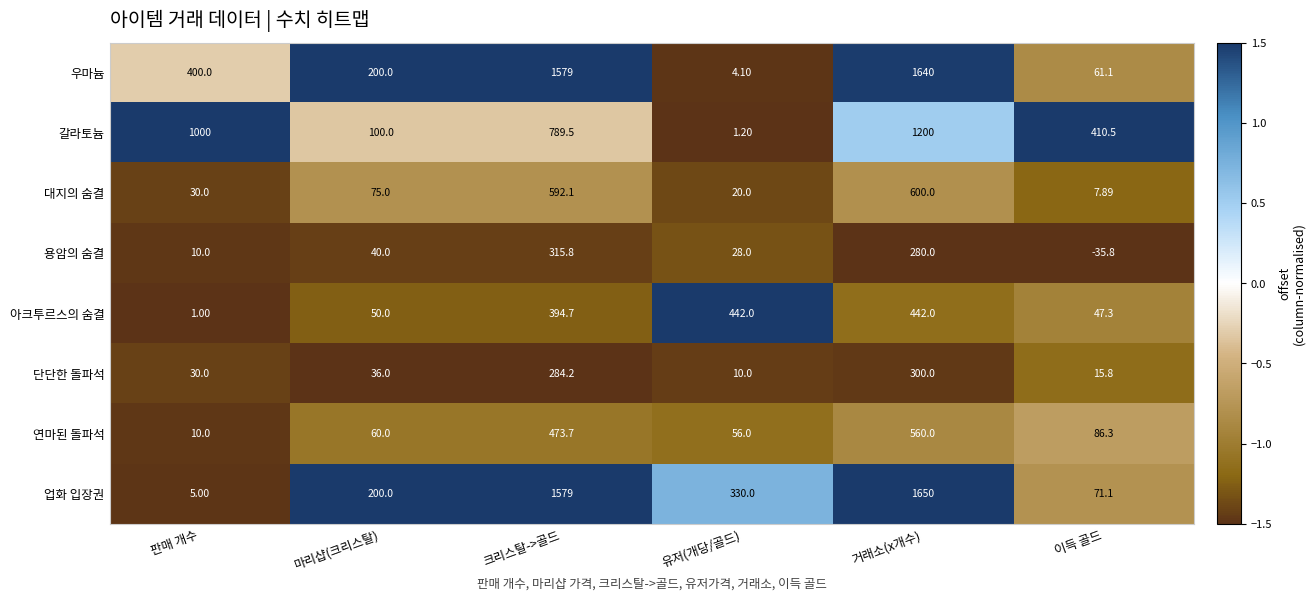

Which series changed the most between 판매 개수 and 이득 골드?

갈라토늄